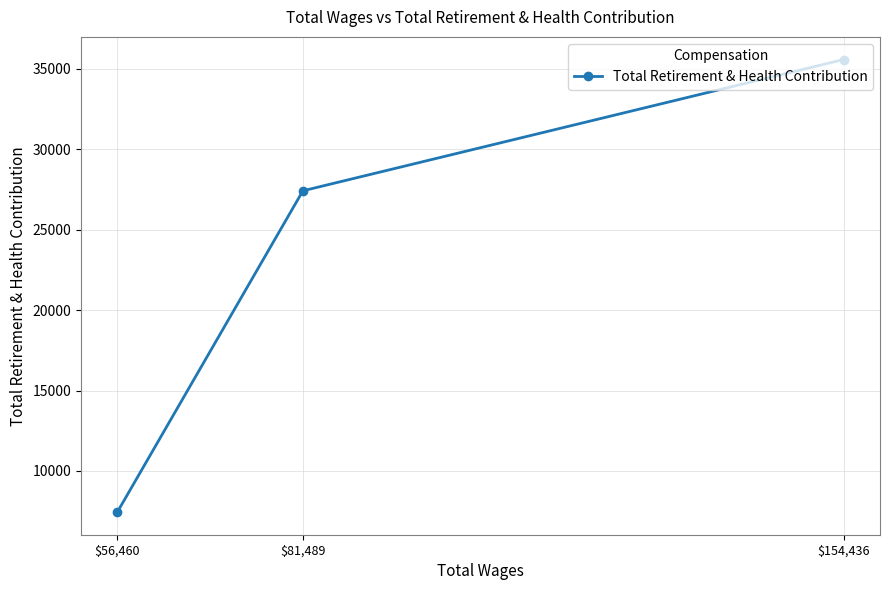

What is the difference between the maximum and second lowest values?

8165